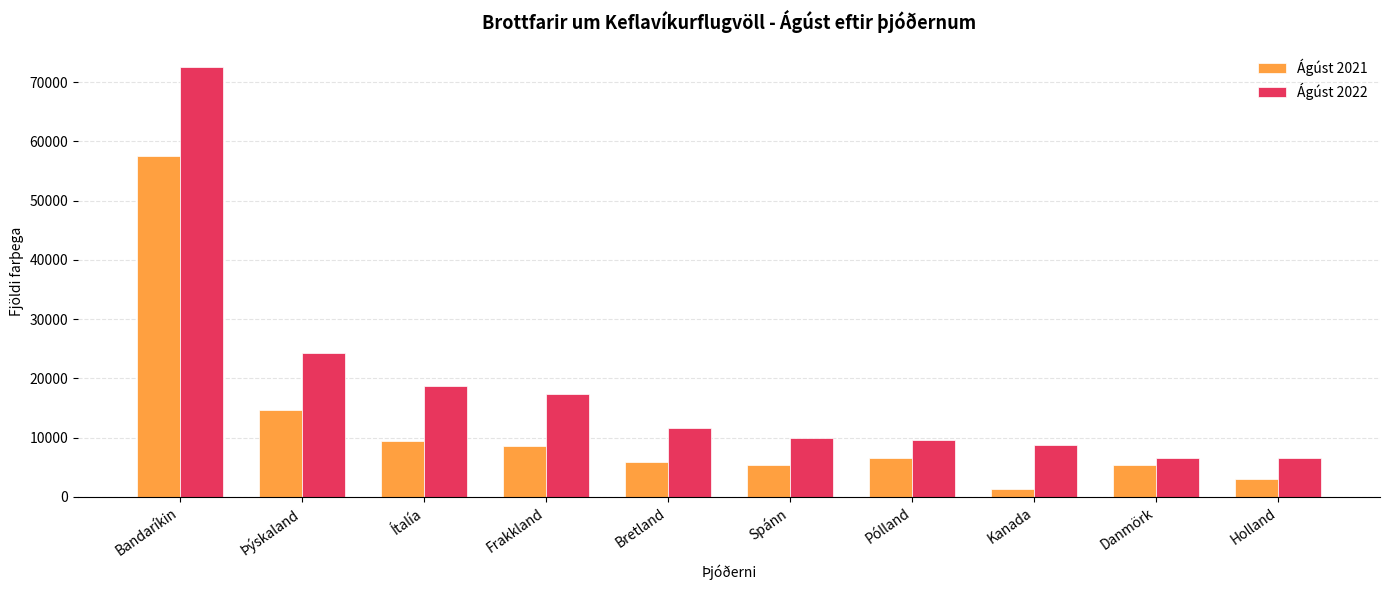

What is the difference between the highest and lowest values at Þýskaland?

9568